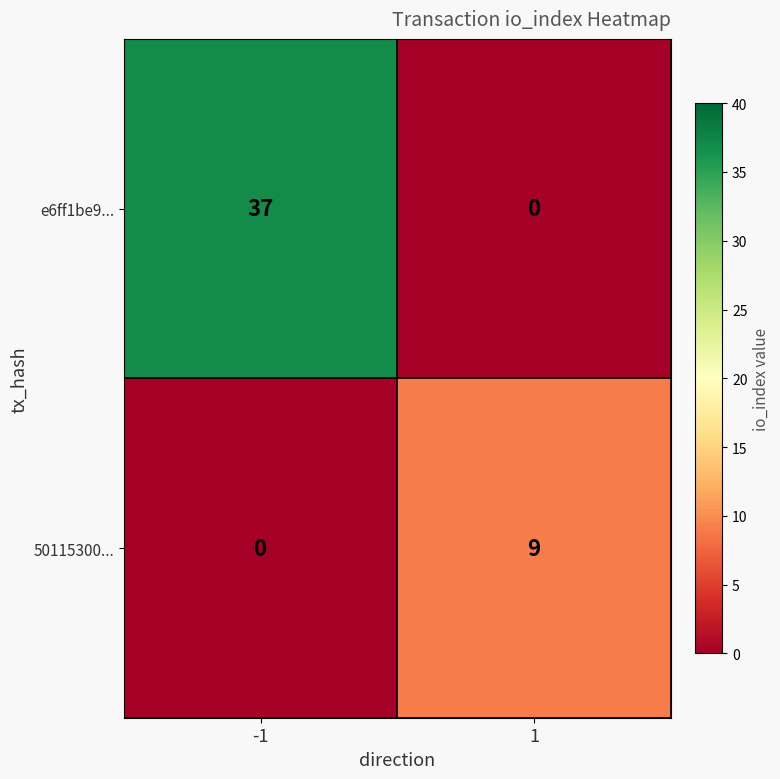

What is the total value across all series at 1?

9